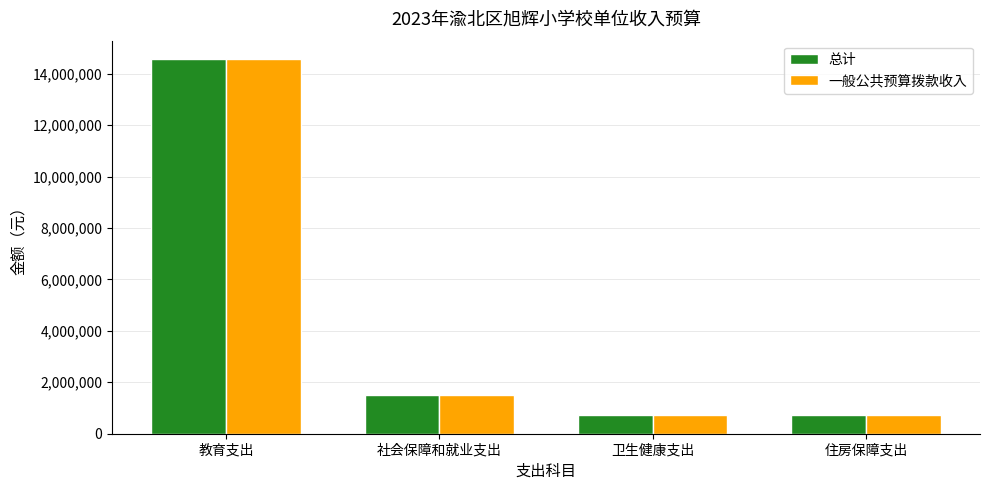

Where is 一般公共预算拨款收入 nearest to the value 7642792?

社会保障和就业支出